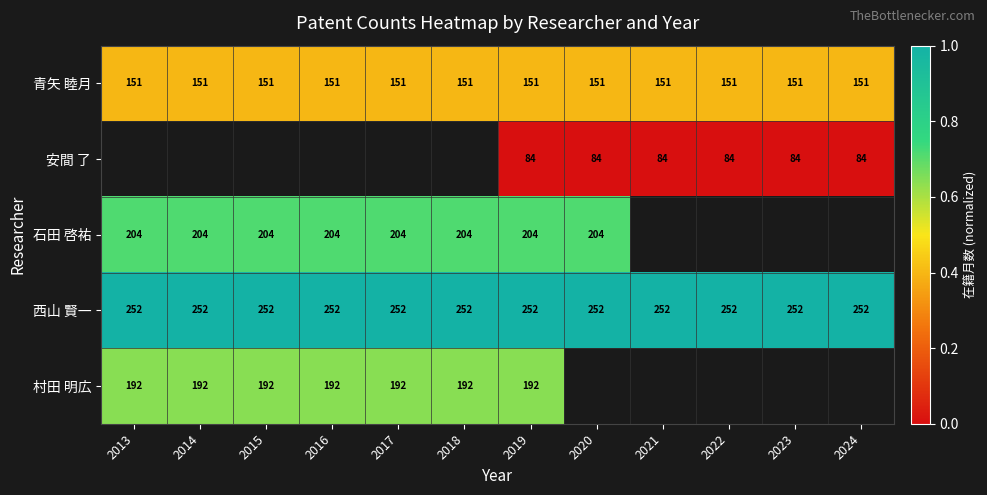

At which category is the sum across all series the highest?

2019